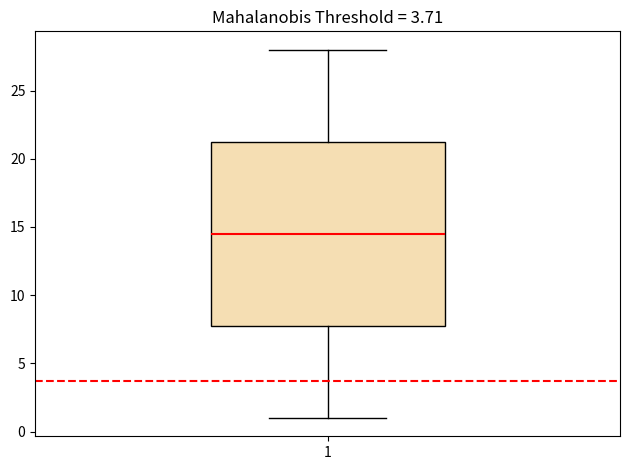

Transcribe this box plot: give where the median line is, the range the box spans, and where the two whiskers end, as read against the y-axis. The values are not printed on the chart, so give them approximately, as read against the axis.

median 14.5, box 8.0 to 21.5, whiskers 1.0 to 28.0